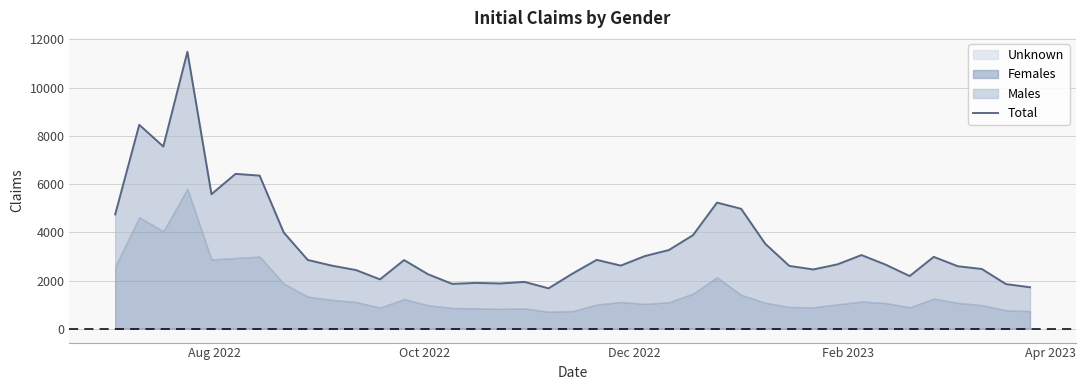

What is the difference between the maximum and second lowest values?

9767